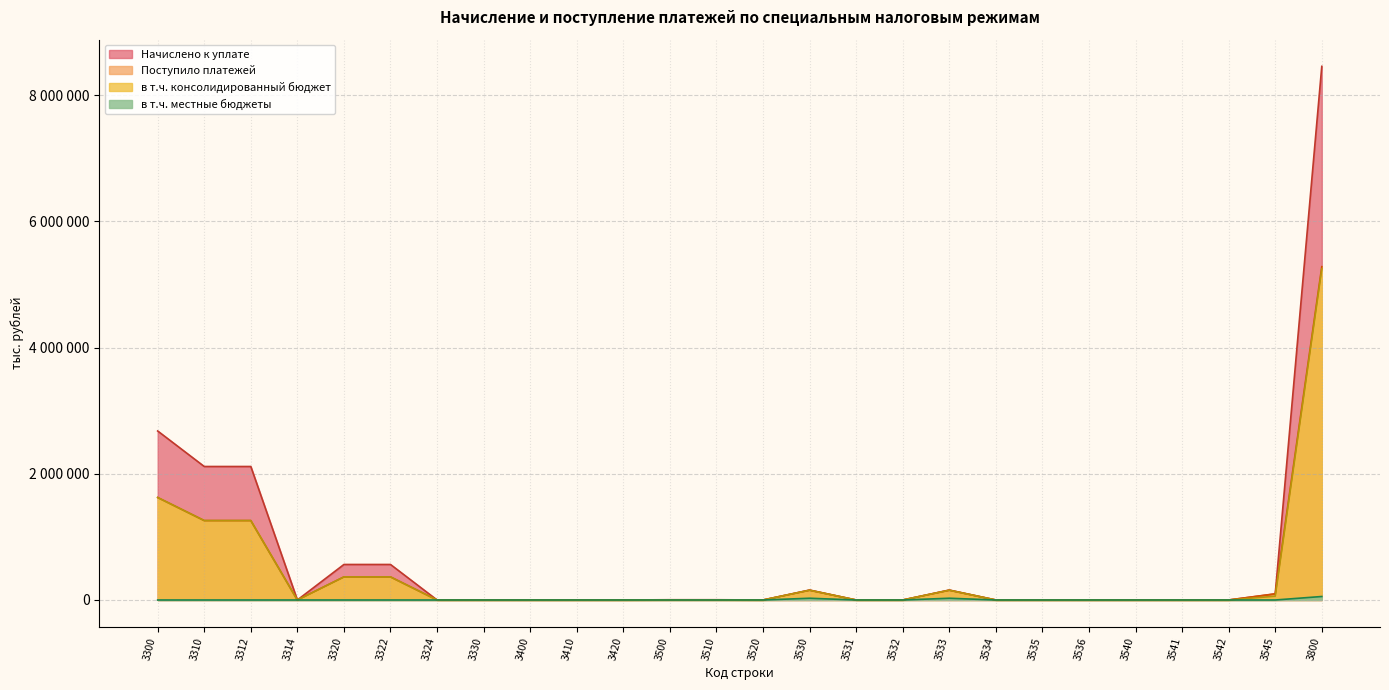

Rank the series by their maximum value, from highest to lowest.

Начислено к уплате, Поступило платежей, в т.ч. консолидированный бюджет, в т.ч. местные бюджеты